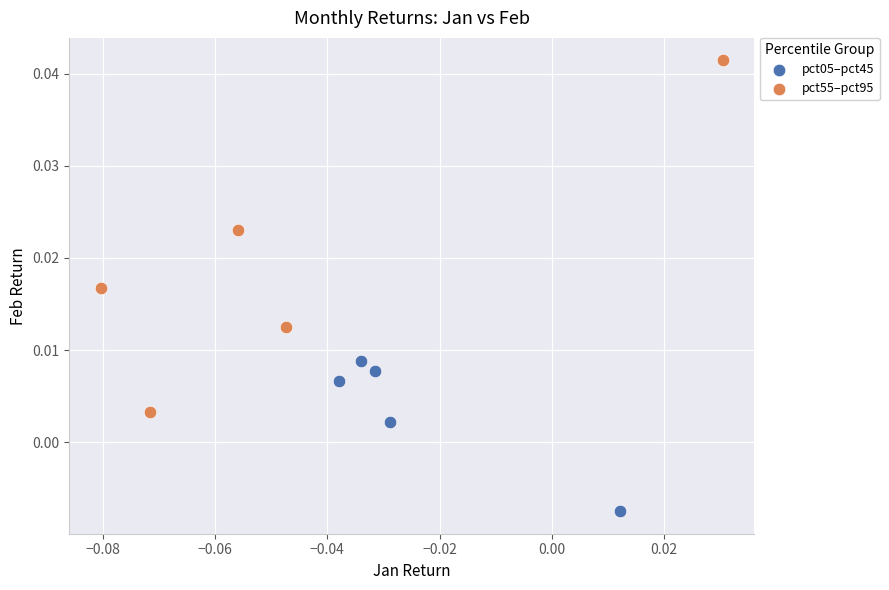

Which series has the widest spread of Y values?

pct55–pct95